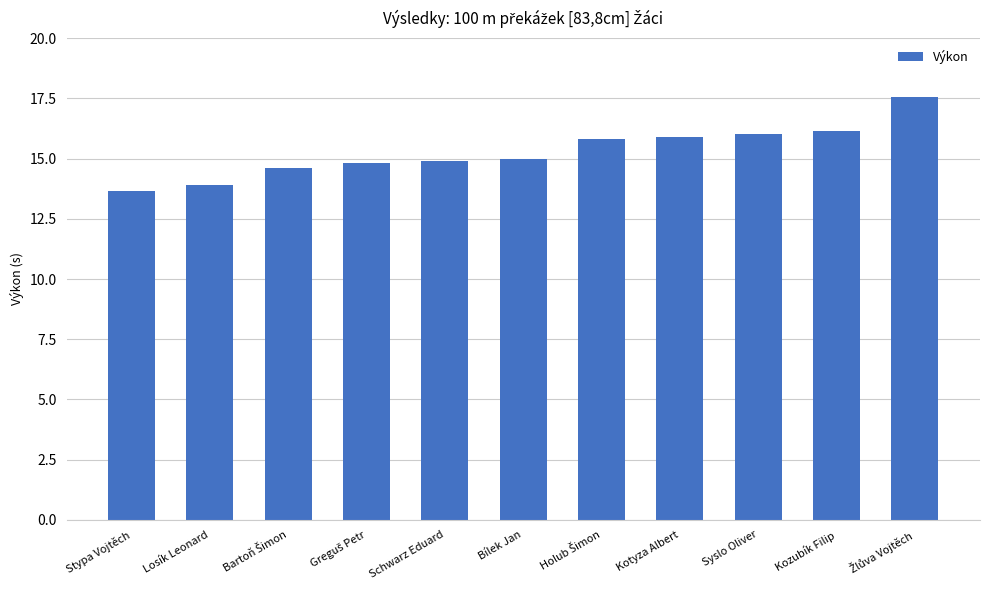

True or false: the data shows 16.1 at Kozubík Filip.

True